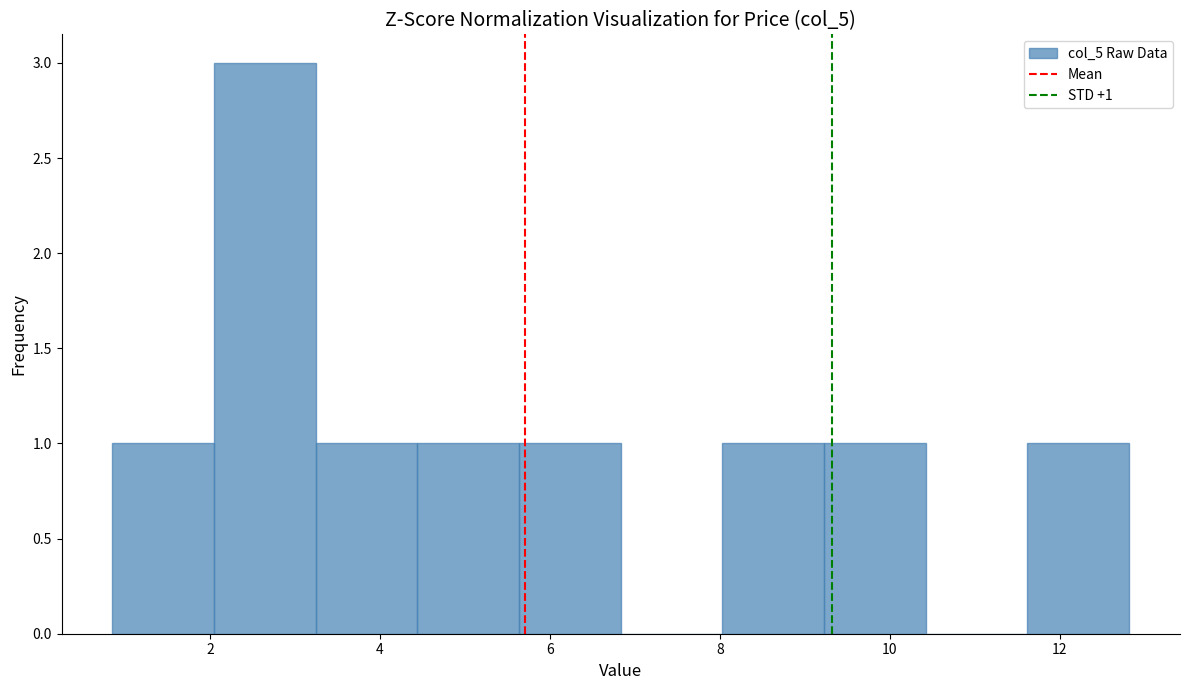

Which range on the x-axis has the tallest bar?

2.0 to 3.2